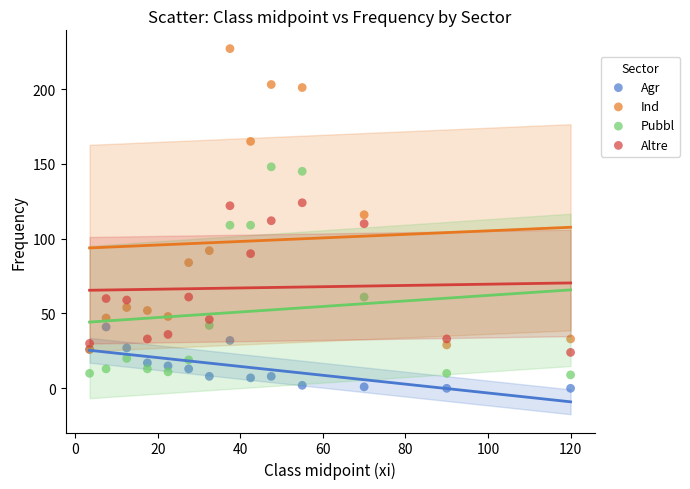

Which series has the largest Y range (max minus min)?

Ind